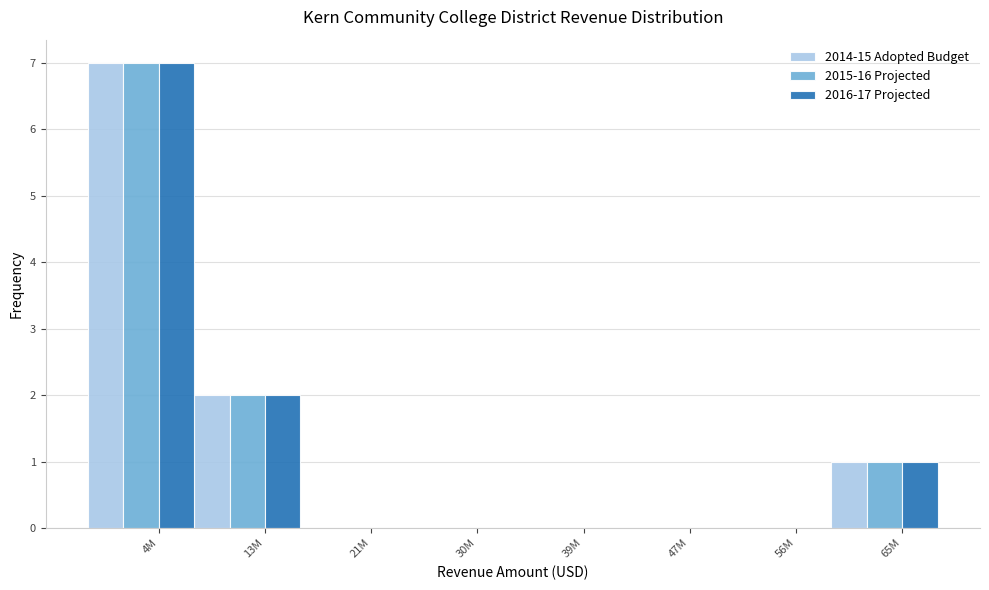

Reading right to left, what are all the values shown in this chart?

2014-15 Adopted Budget: 65M=1	56M=0	47M=0	39M=0	30M=0	21M=0	13M=2	4M=7
2015-16 Projected: 65M=1	56M=0	47M=0	39M=0	30M=0	21M=0	13M=2	4M=7
2016-17 Projected: 65M=1	56M=0	47M=0	39M=0	30M=0	21M=0	13M=2	4M=7